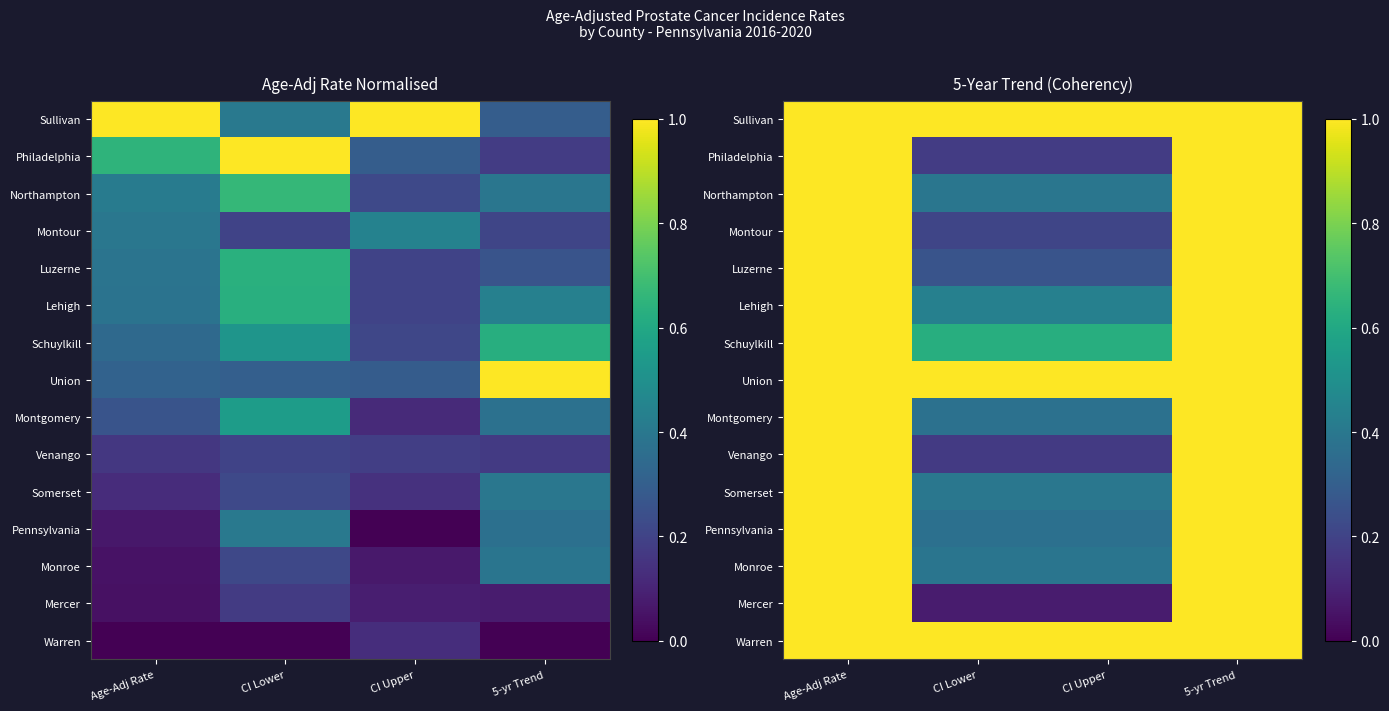

At which category is the sum across all series the highest?

Age-Adj Rate